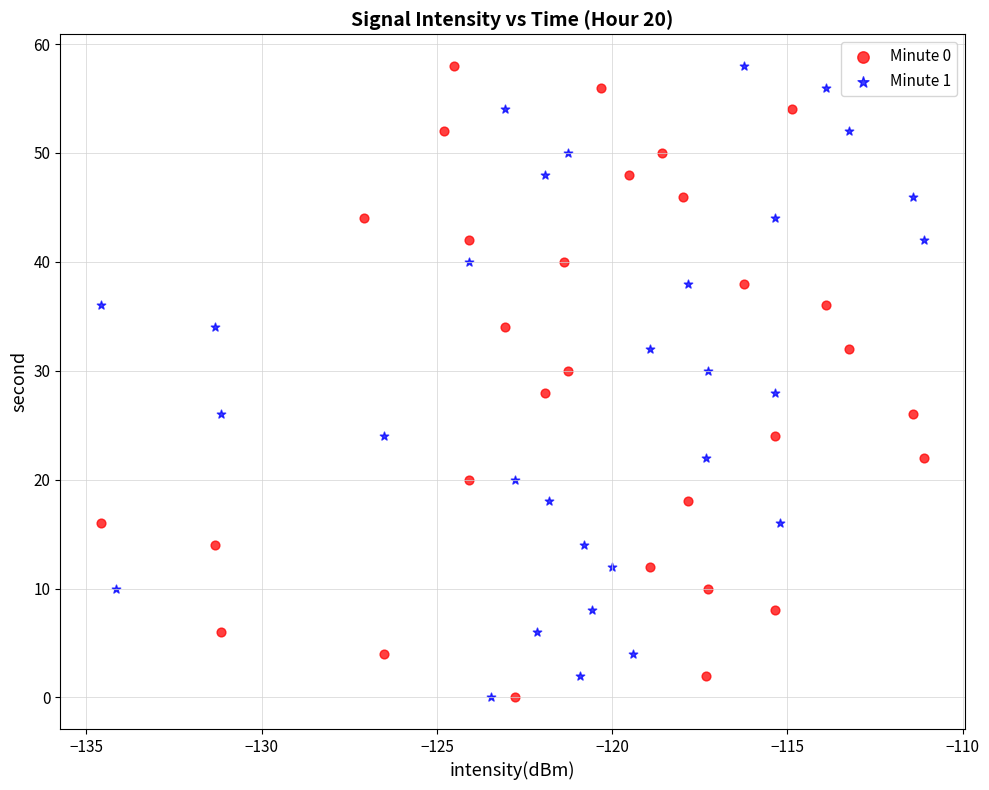

What are all the series names shown in the legend?

Minute 0, Minute 1